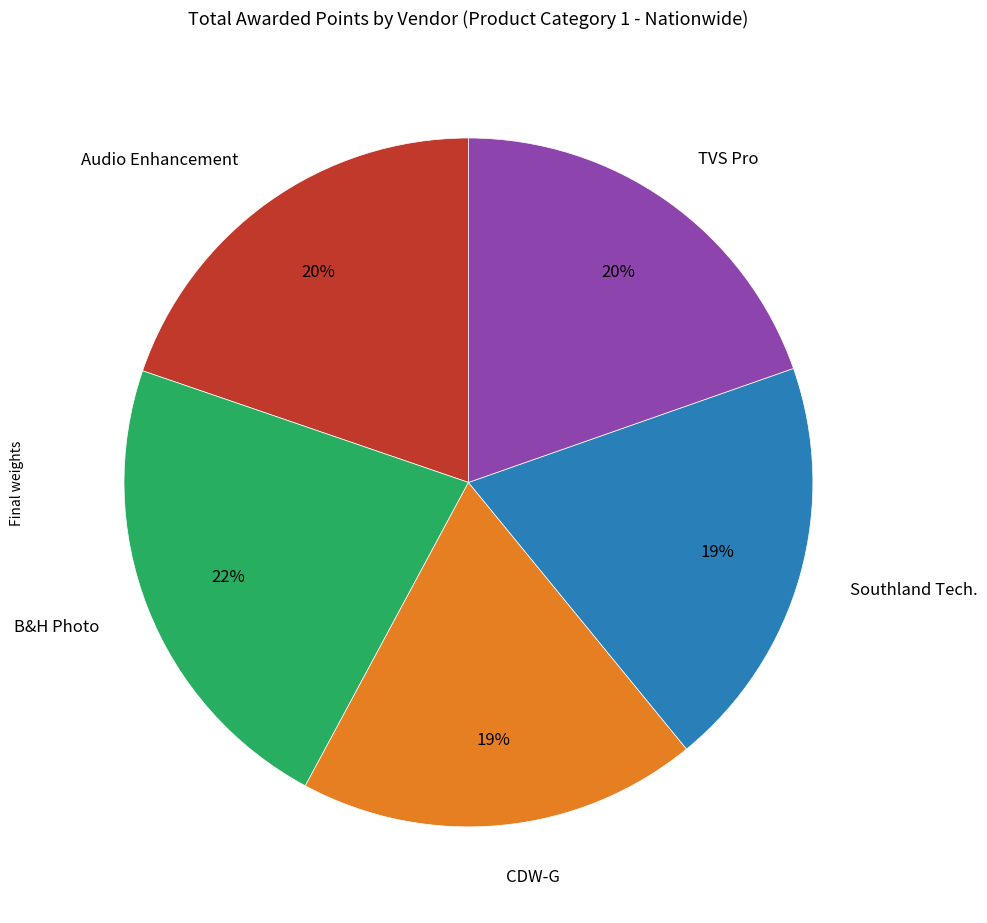

How many segments does this pie chart have?

5